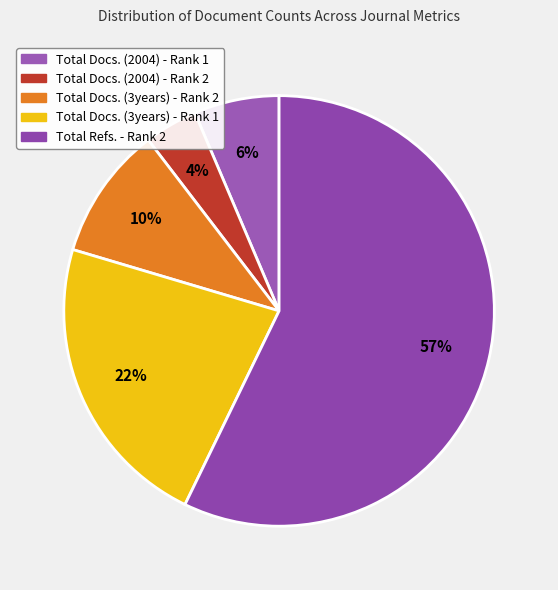

To the nearest percent, what percentage of the pie is Total Docs. (3years) - Rank 2?

10%